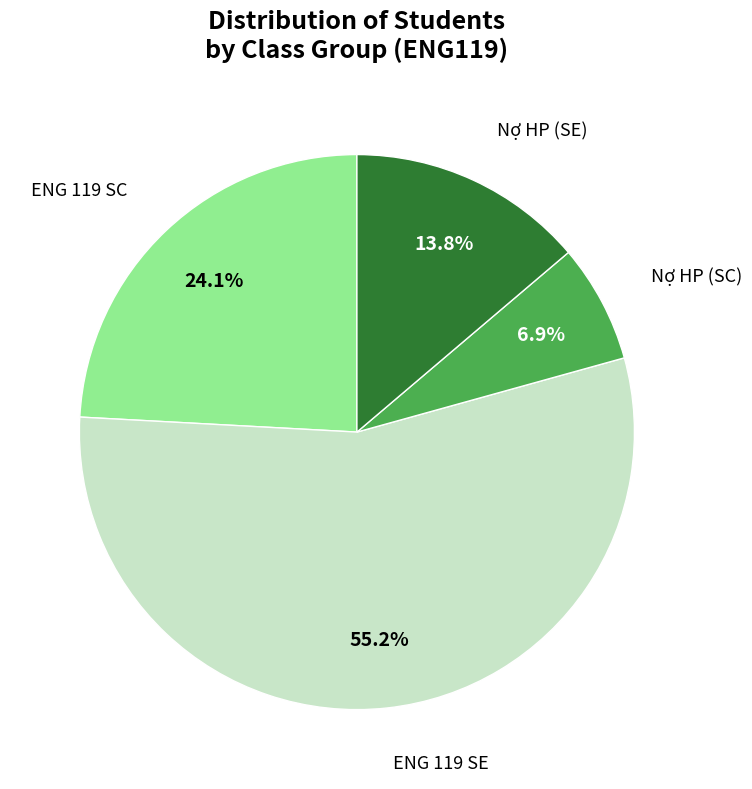

Does any single category account for the majority?

Yes